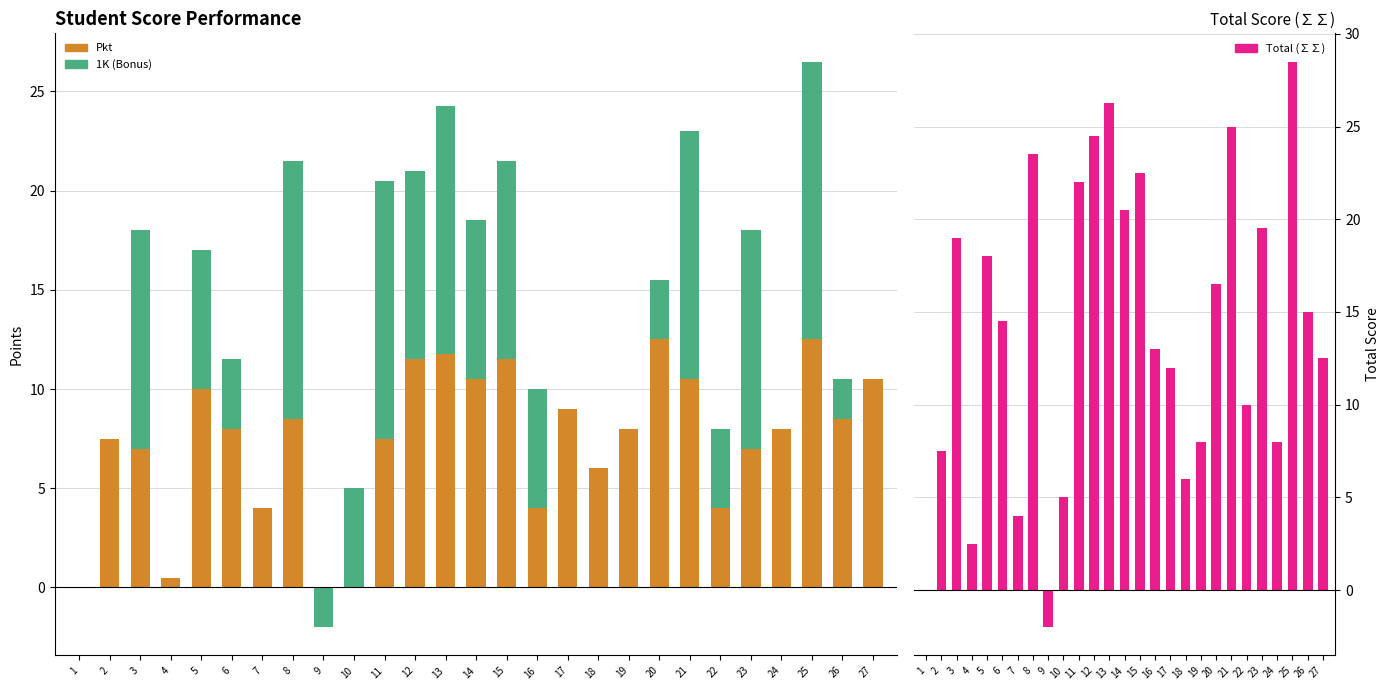

Between 7 and 11, which series saw the biggest shift?

Total